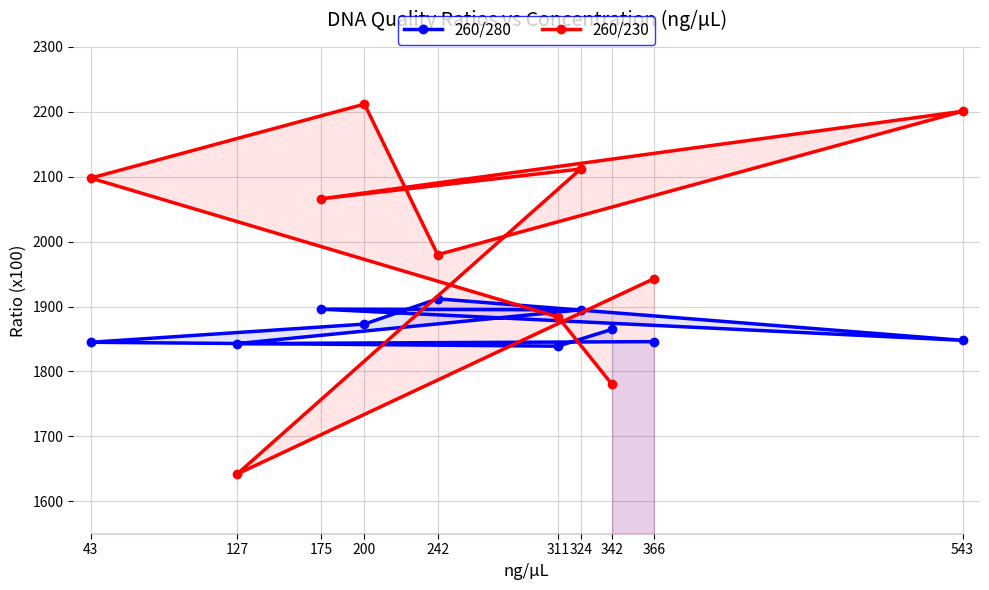

How many values in the 260/230 series are below 2066?

5